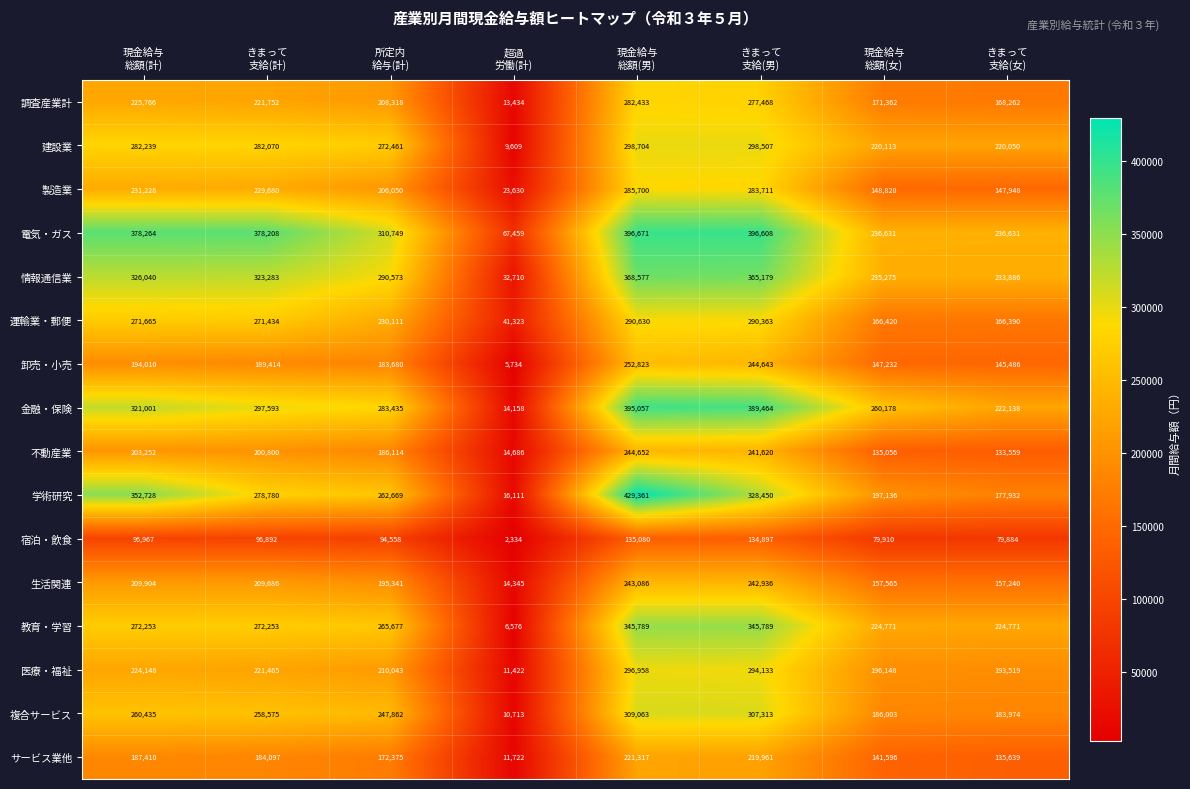

How many 教育・学習 values are between 224771 and 345789?

7